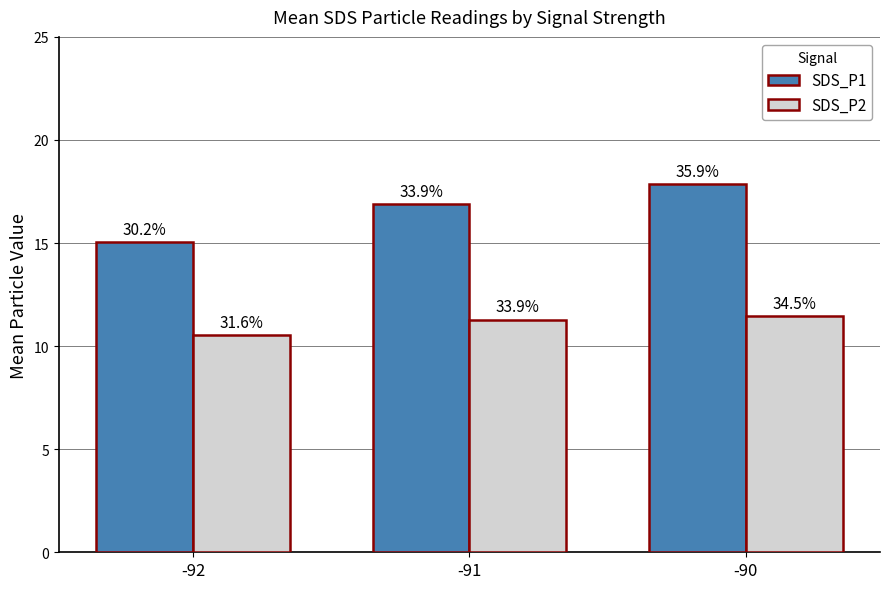

How many bars are there in total?

6